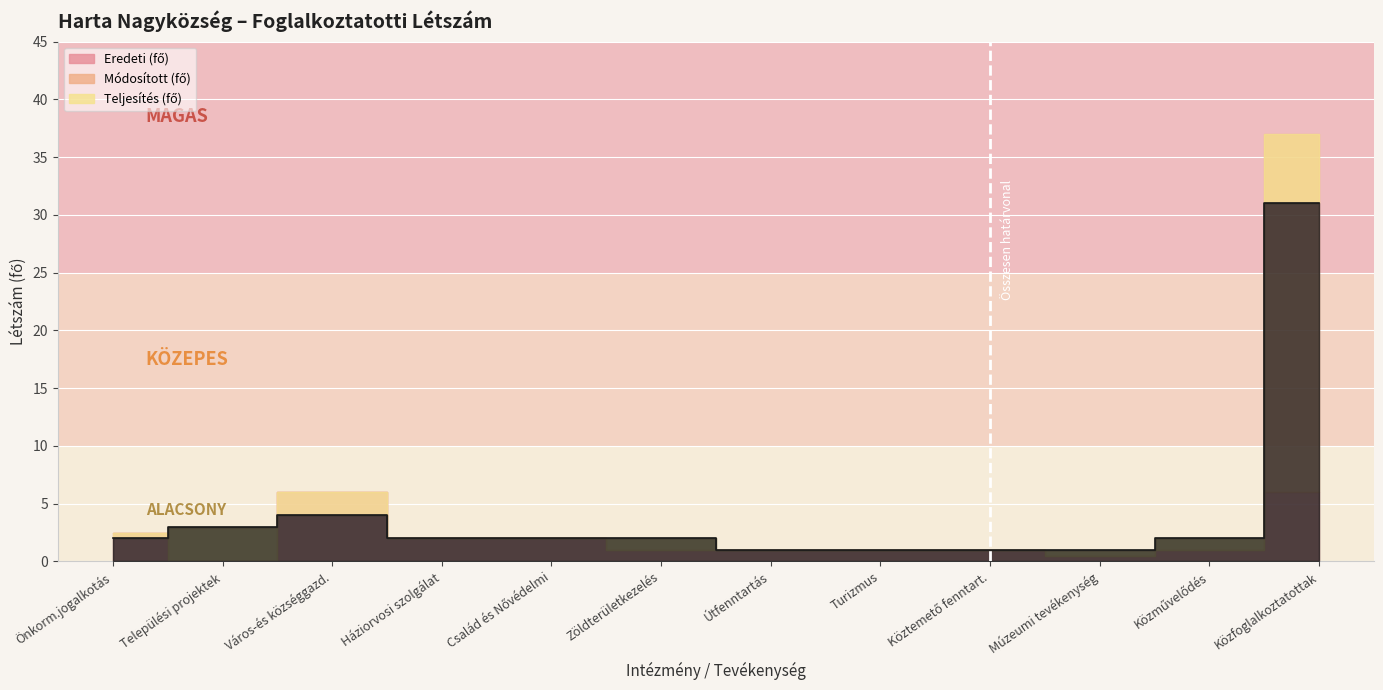

At which label does Teljesítés (fő) first exceed 2?

Települési projektek